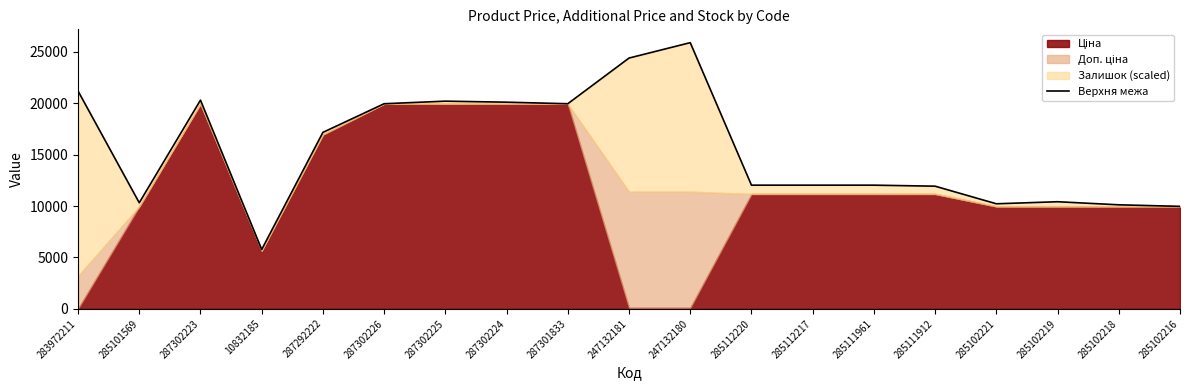

Count the number of categories in the chart.

19